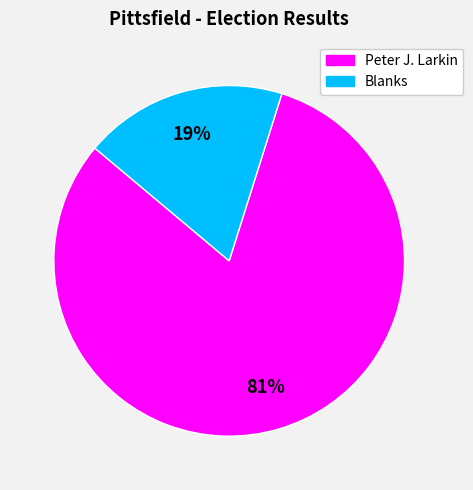

To the nearest percent, what is the difference between the largest and smallest slice percentages?

62%